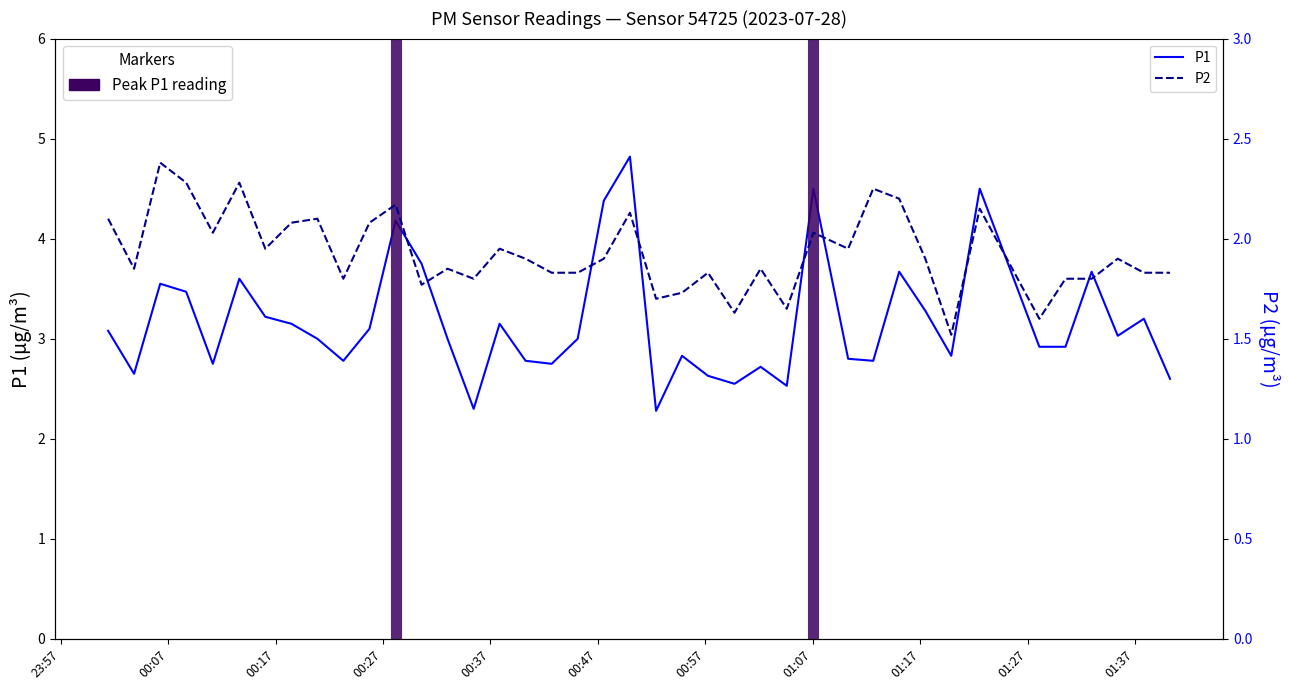

Does the chart display data point markers on the line(s)?

No